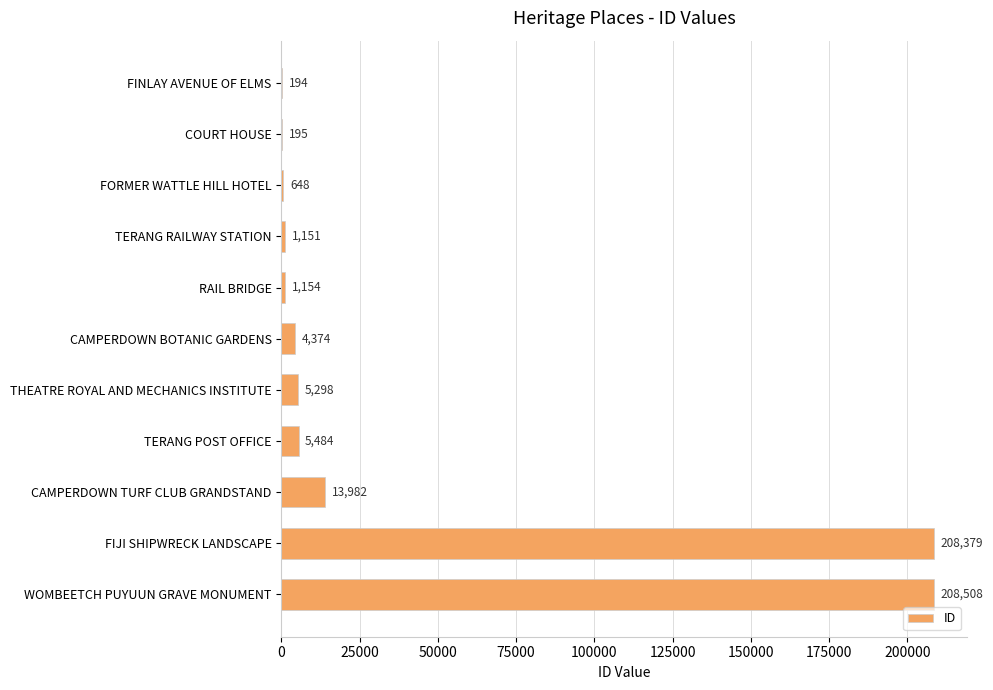

The value at CAMPERDOWN TURF CLUB GRANDSTAND is 13982. True or false?

True